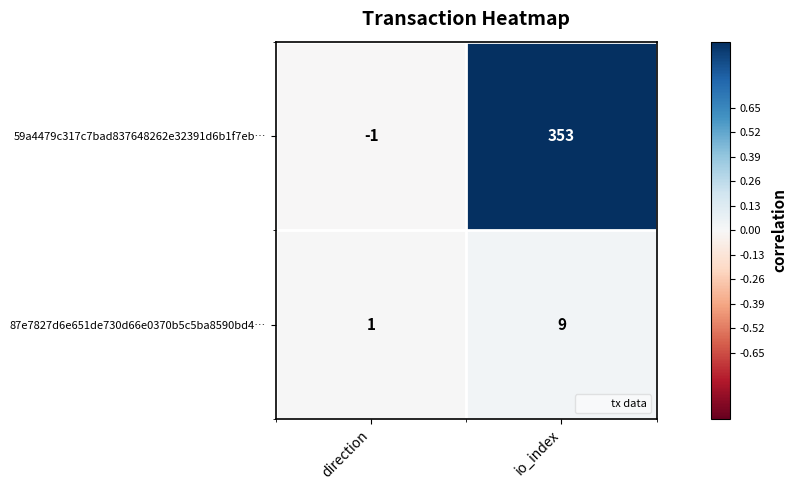

Reading left to right, list all the values displayed in this chart.

59a4479c317c7bad837648262e32391d6b1f7eb…: direction=-1	io_index=353
87e7827d6e651de730d66e0370b5c5ba8590bd4…: direction=1	io_index=9